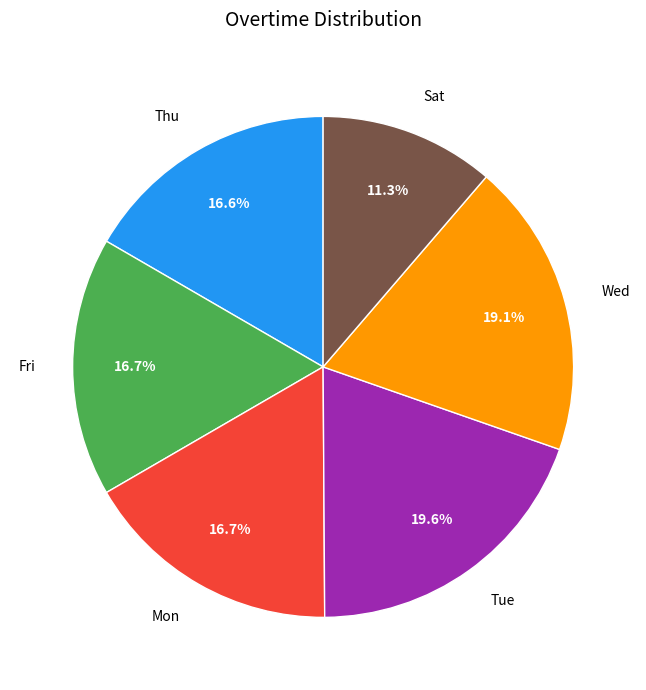

What is the total percentage of Sat and Fri?

28.0%